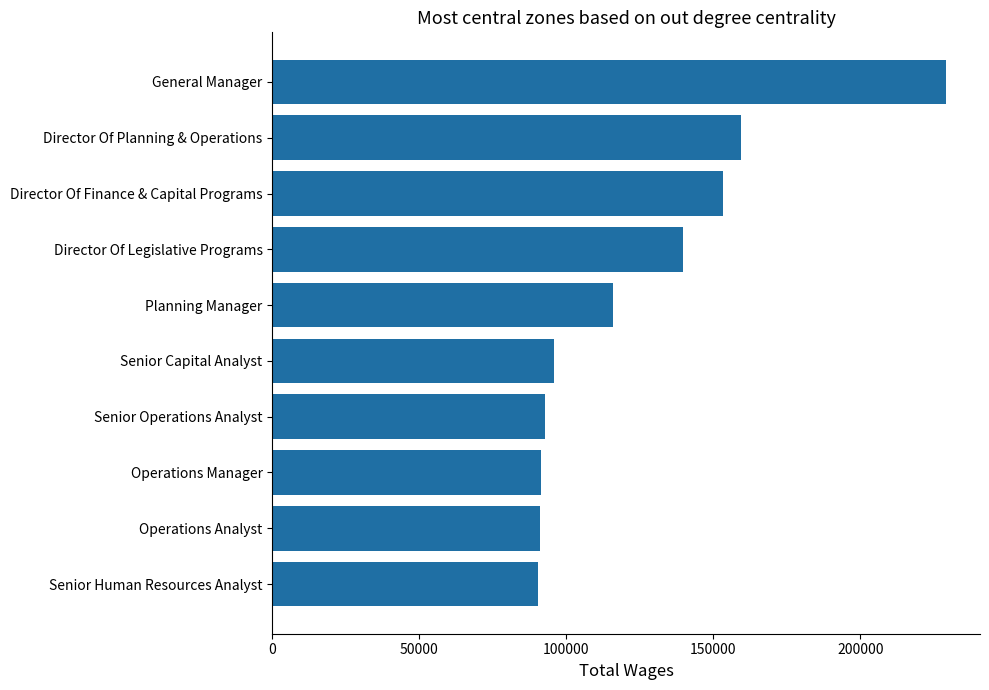

What is the sum of the values at Planning Manager and Director Of Planning & Operations?

275527